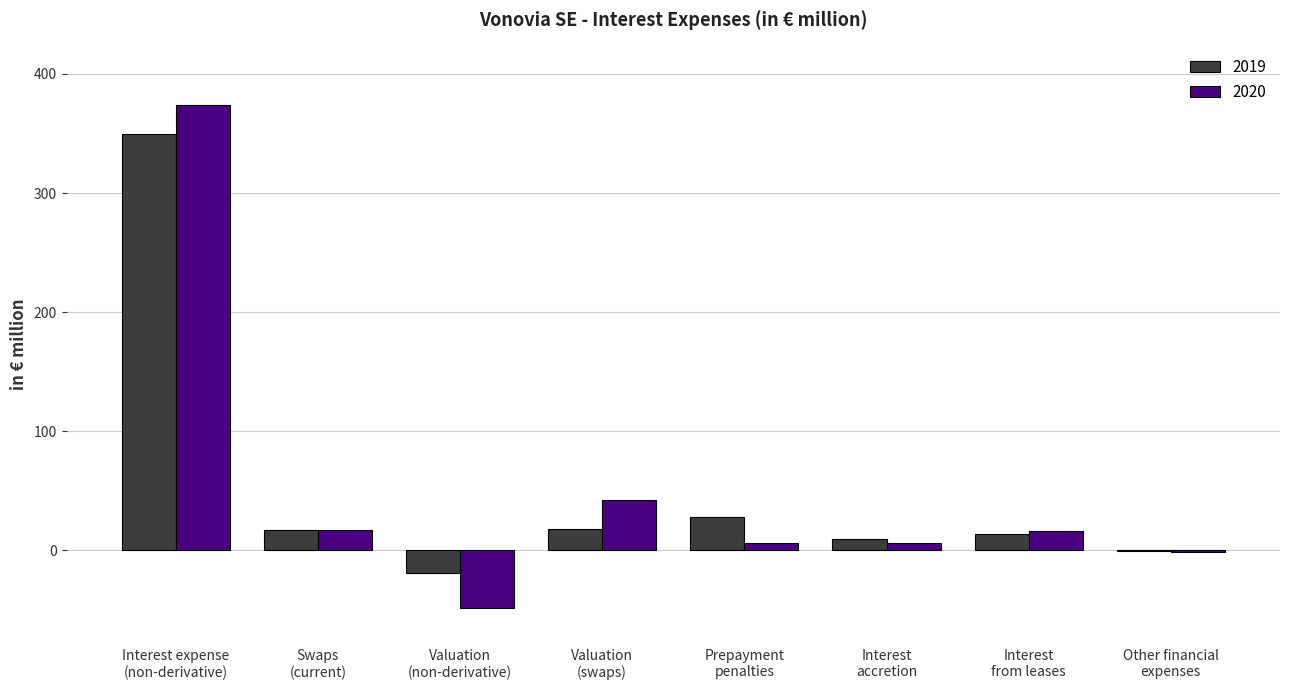

Which series changed the most between Interest
accretion and Interest
from leases?

2020